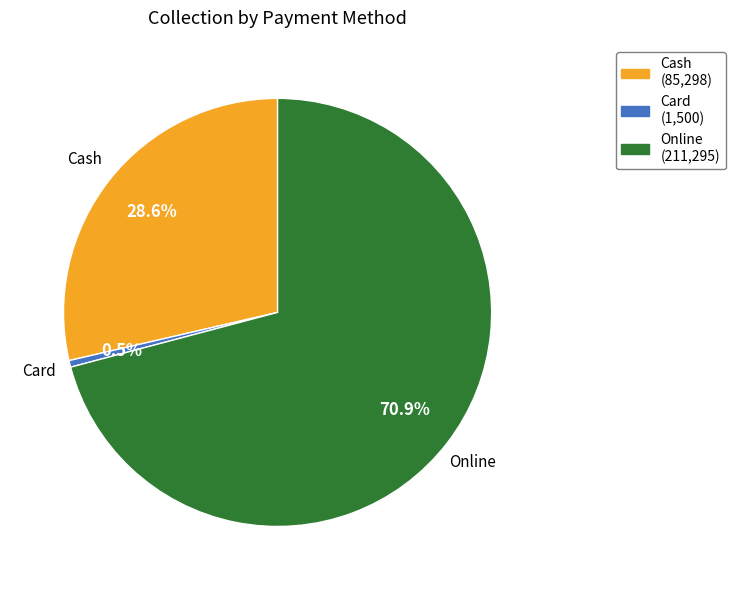

What percentage is the Cash slice, to the nearest percent?

29%